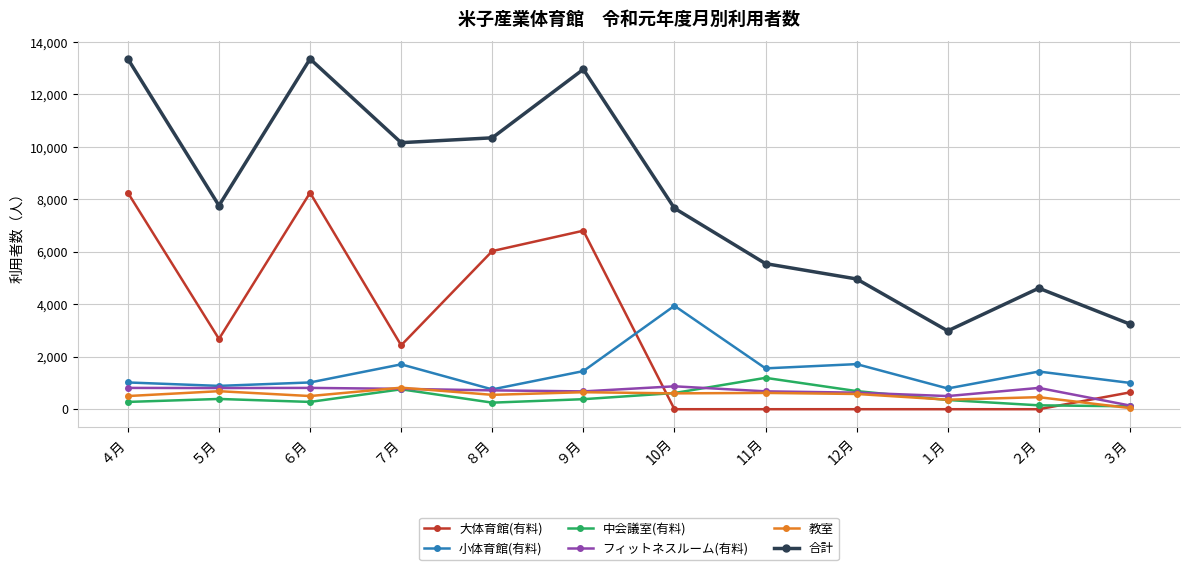

Where does the 大体育館(有料) series first go above 2436?

４月